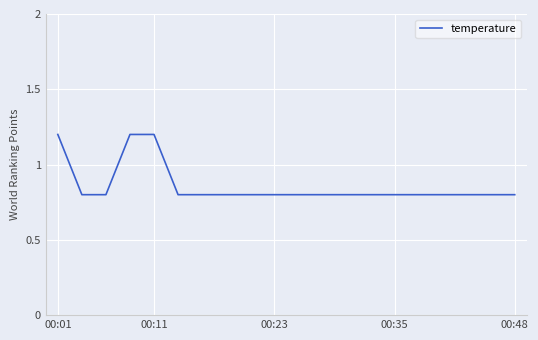

What is the difference between the maximum and minimum values?

0.4